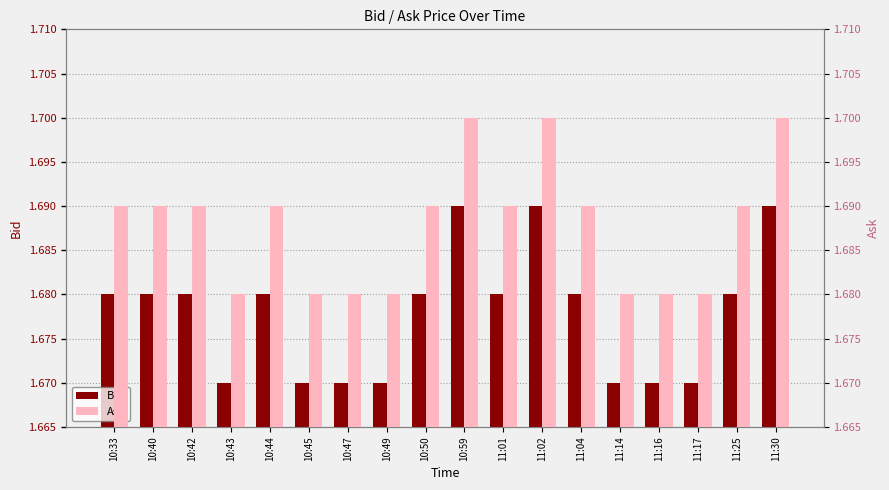

Reading right to left, transcribe all the data shown in this chart.

Bid: 1.7	1.7	1.7	1.7	1.7	1.7	1.7	1.7	1.7	1.7	1.7	1.7	1.7	1.7	1.7	1.7	1.7	1.7
Ask: 1.7	1.7	1.7	1.7	1.7	1.7	1.7	1.7	1.7	1.7	1.7	1.7	1.7	1.7	1.7	1.7	1.7	1.7